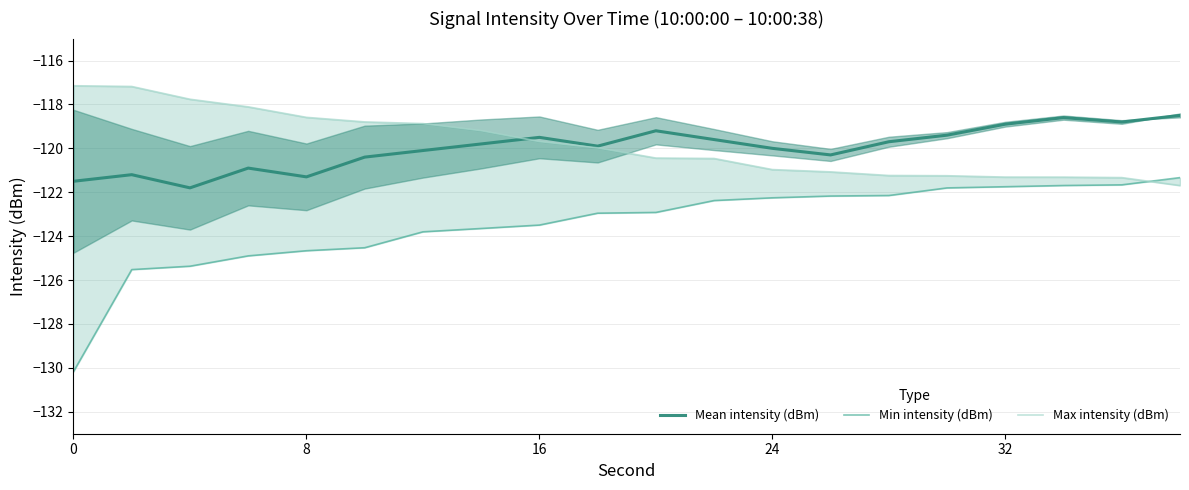

The Mean intensity (dBm) series shows -34.1 at 32. True or false?

False